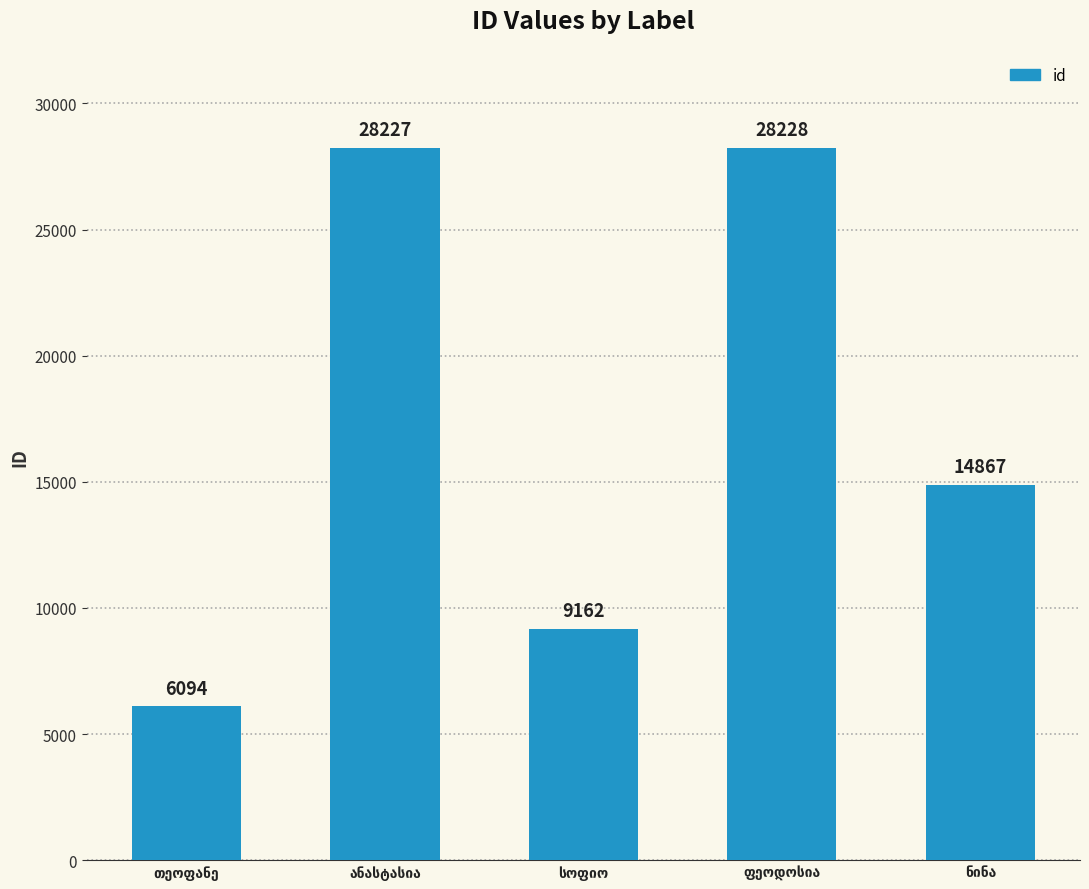

What is the value of the 1st bar from the left?

6094